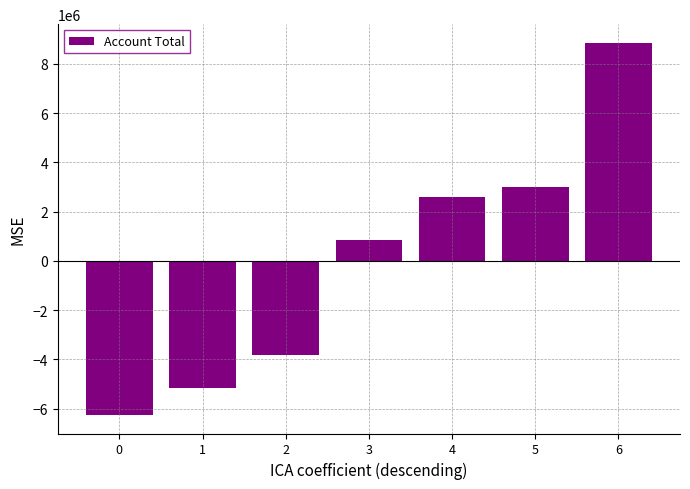

Does the chart contain stacked bars?

No